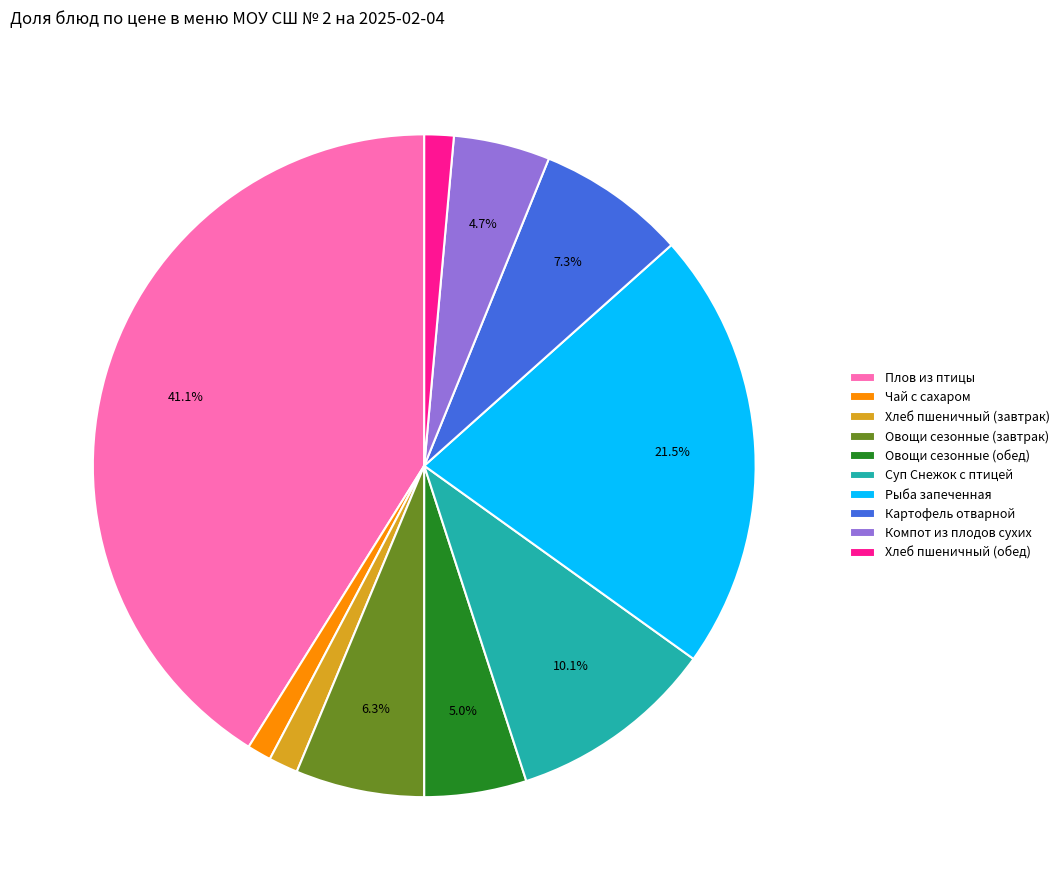

Which category has the biggest portion of the pie?

Плов из птицы